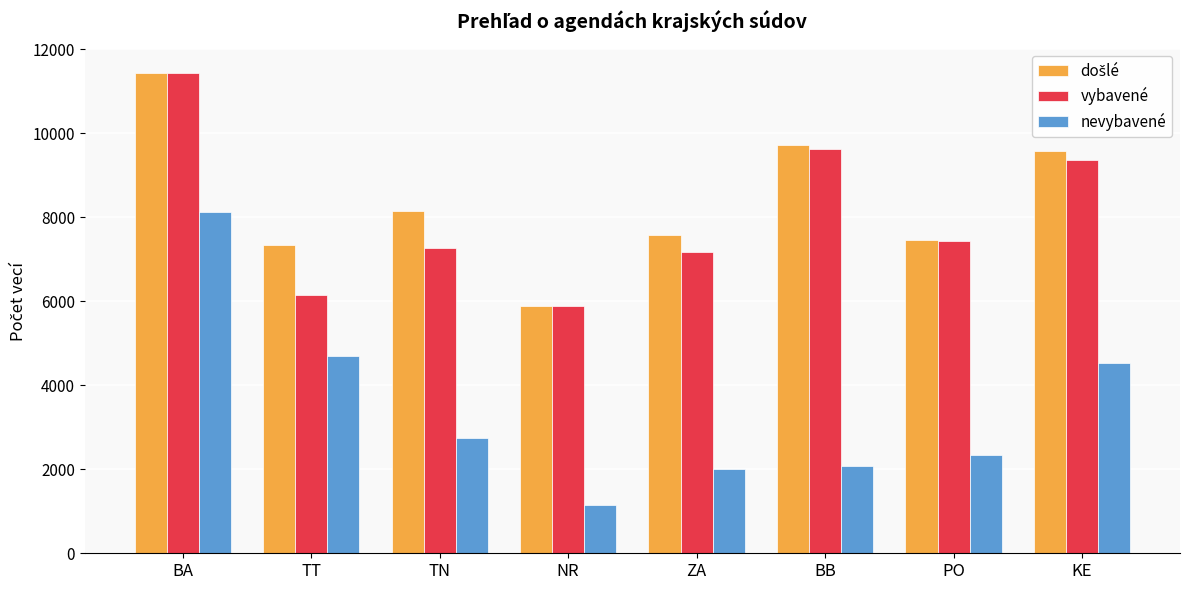

How many bars are there in total?

24